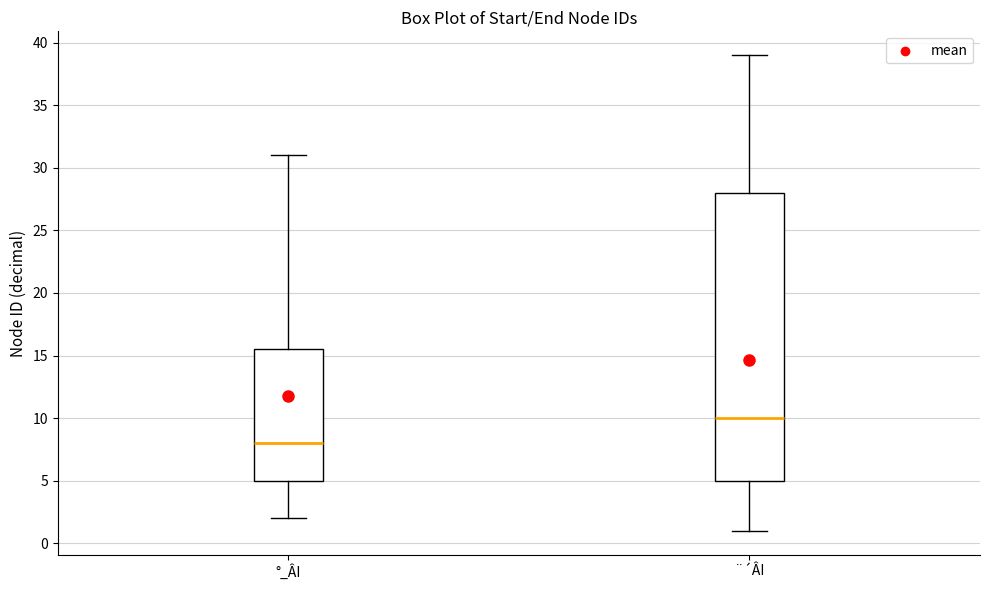

Reading left to right, read every box against the y-axis: the position of its median line, the range the box covers, and the ends of its whiskers. The values are not printed on the chart, so give them approximately, as read against the axis.

°_ÂI: median 8.0, box 5.0 to 15.5, whiskers 2.0 to 31.0
¨´ÂI: median 10.0, box 5.0 to 28.0, whiskers 1.0 to 39.0